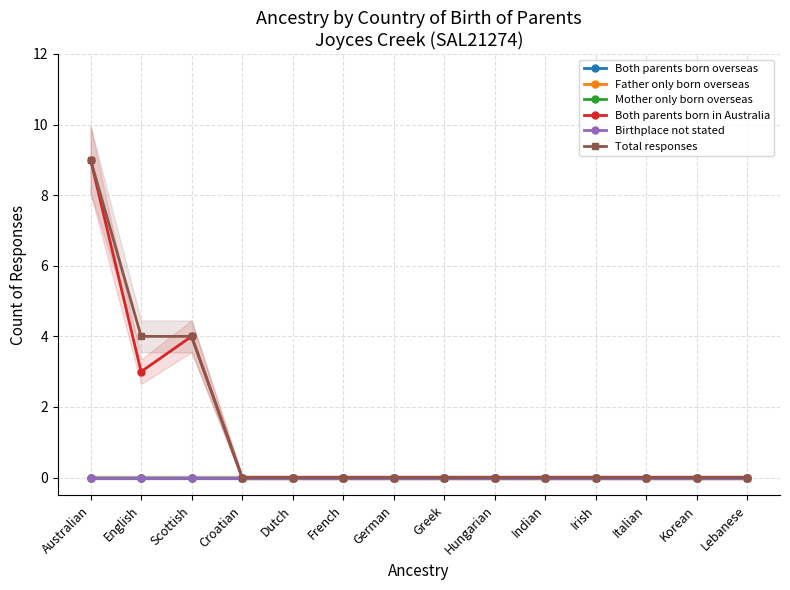

At which category is the sum across all series the highest?

Australian